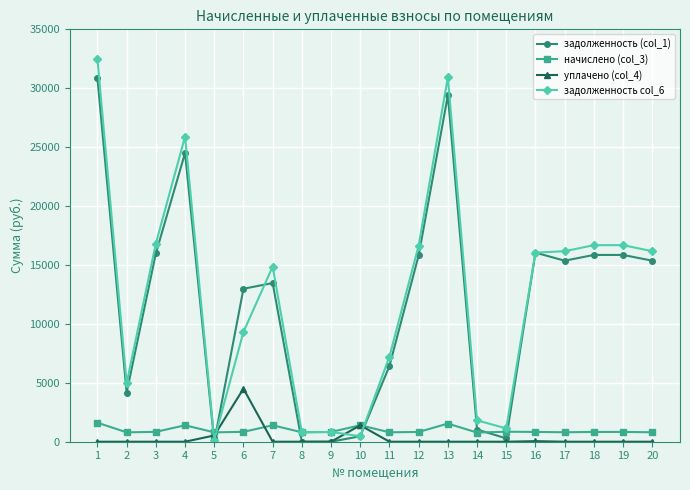

Between 13 and 20, which series saw the biggest shift?

задолженность col_6